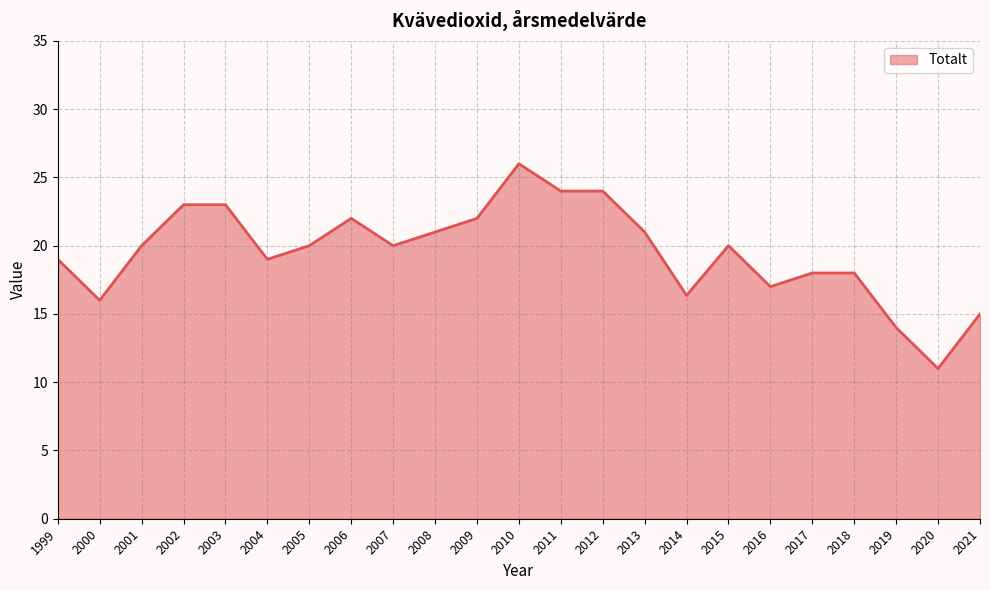

The chart shows a value of 20.0 at 2007. True or false?

True